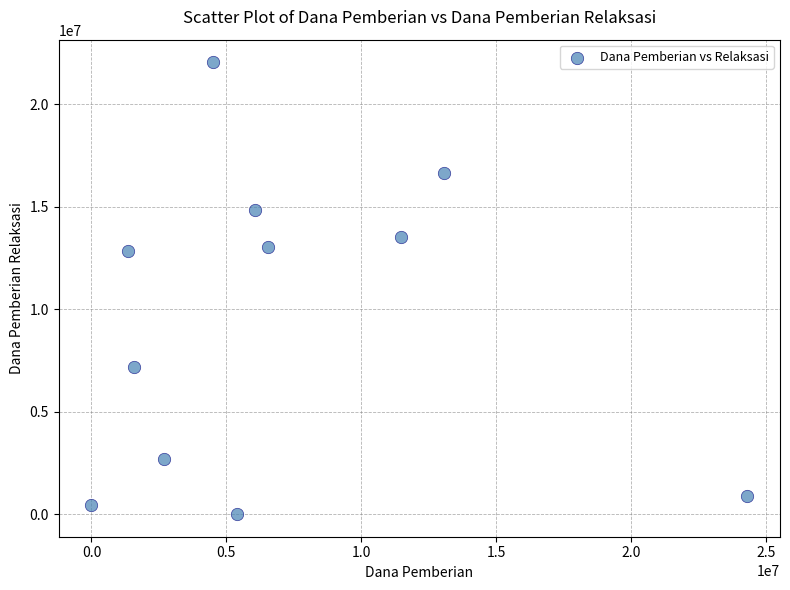

What is the range of X values (max minus min)?

24300000